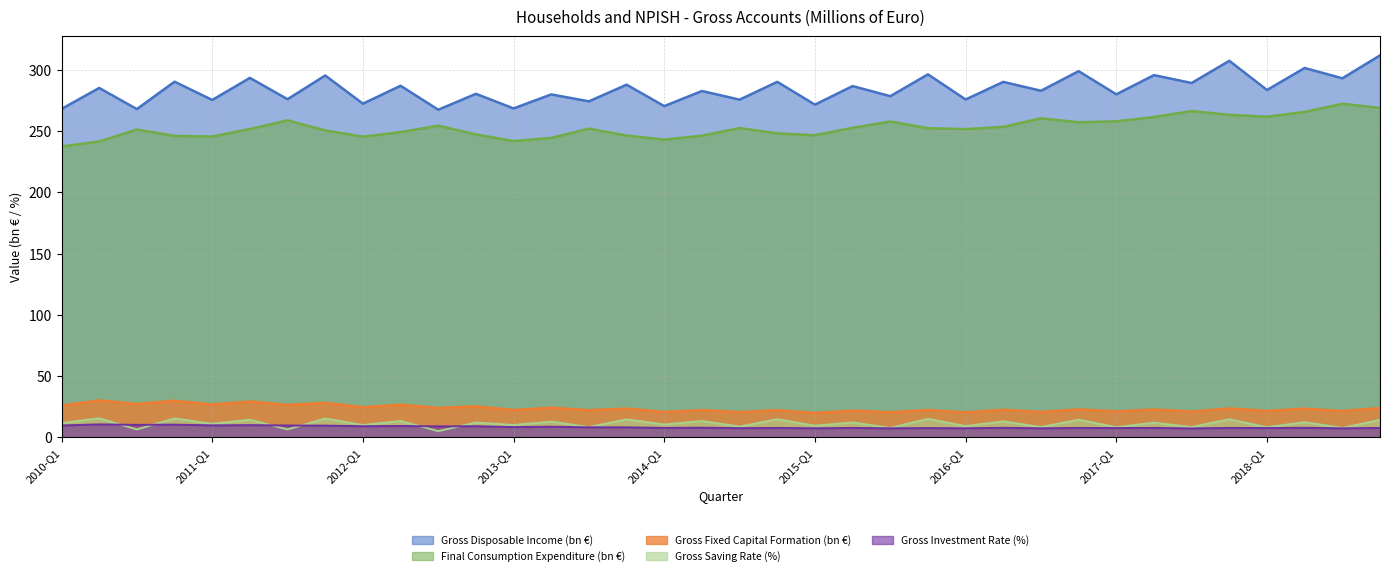

What is the sum of the Gross Saving Rate values at 2010-Q2 and 2010-Q1?

27.1